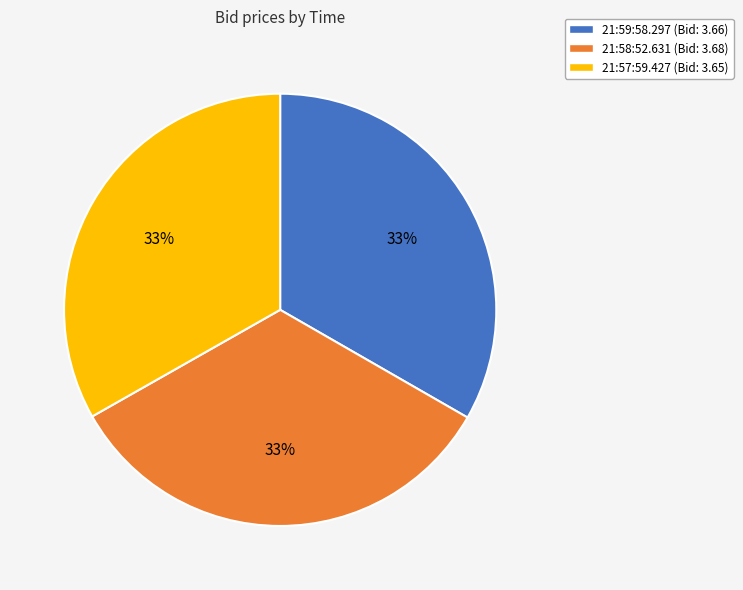

What percentage is the 21:58:52.631 slice, to the nearest percent?

33%